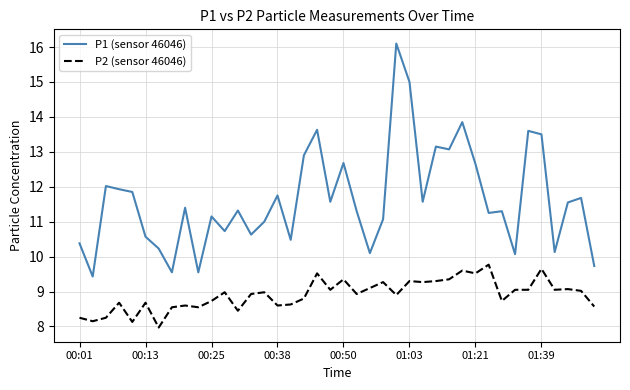

Which series has the largest total across all categories?

P1 (sensor 46046)